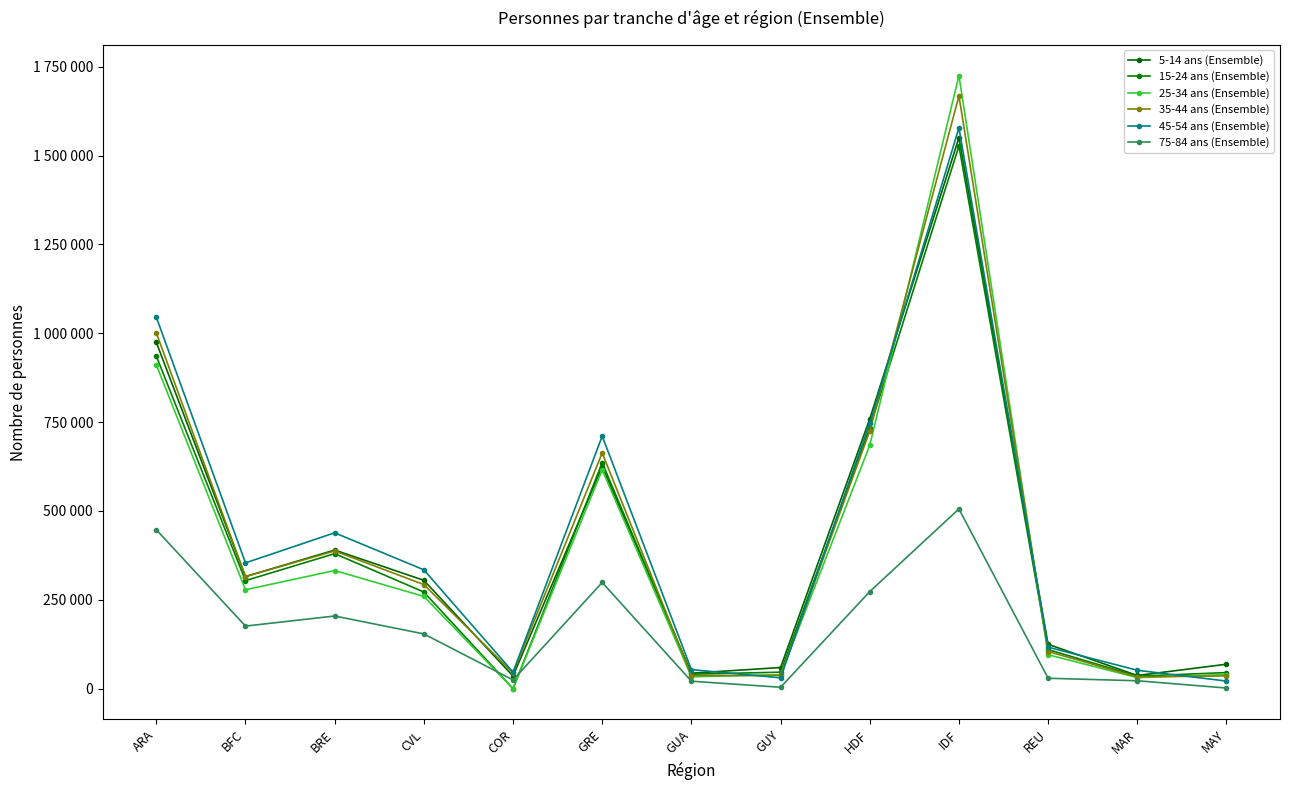

At how many categories does at least one series exceed 1246646?

1